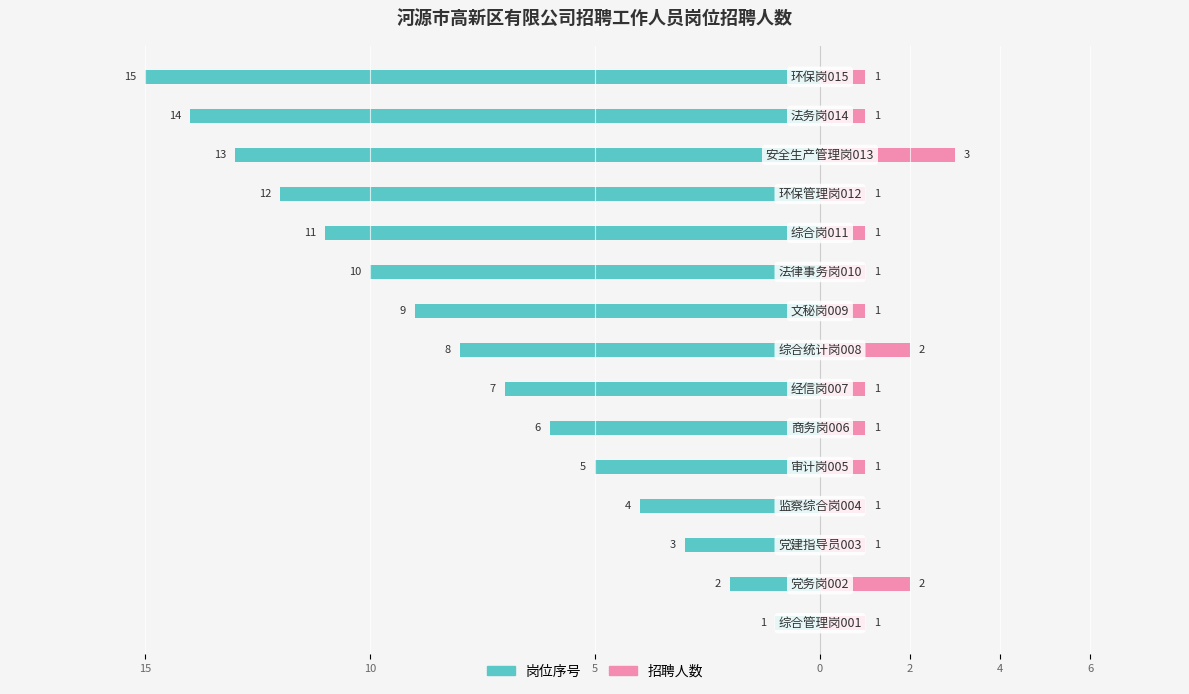

How many bars are there in total?

30